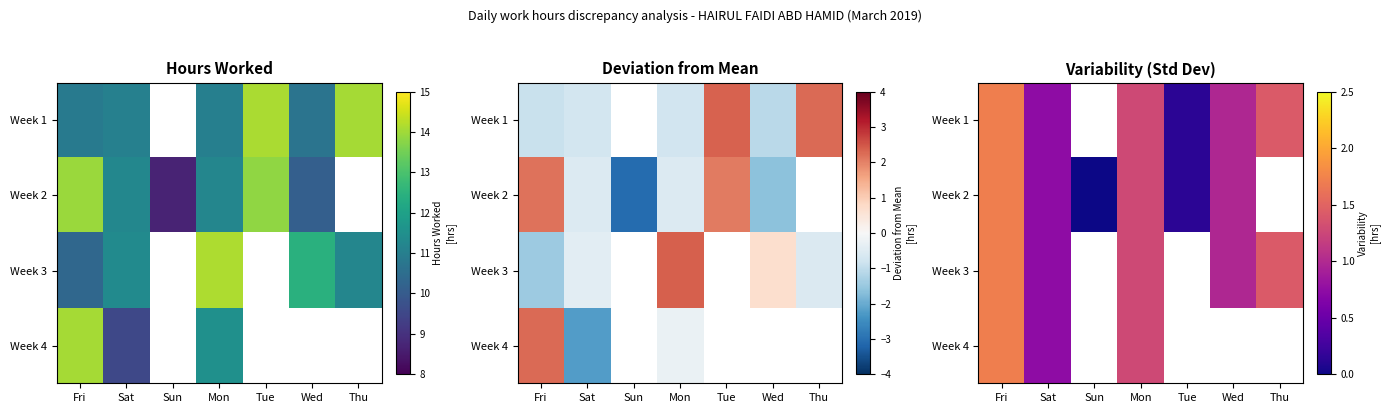

The Week 3 series shows 1.7 at Fri. True or false?

True